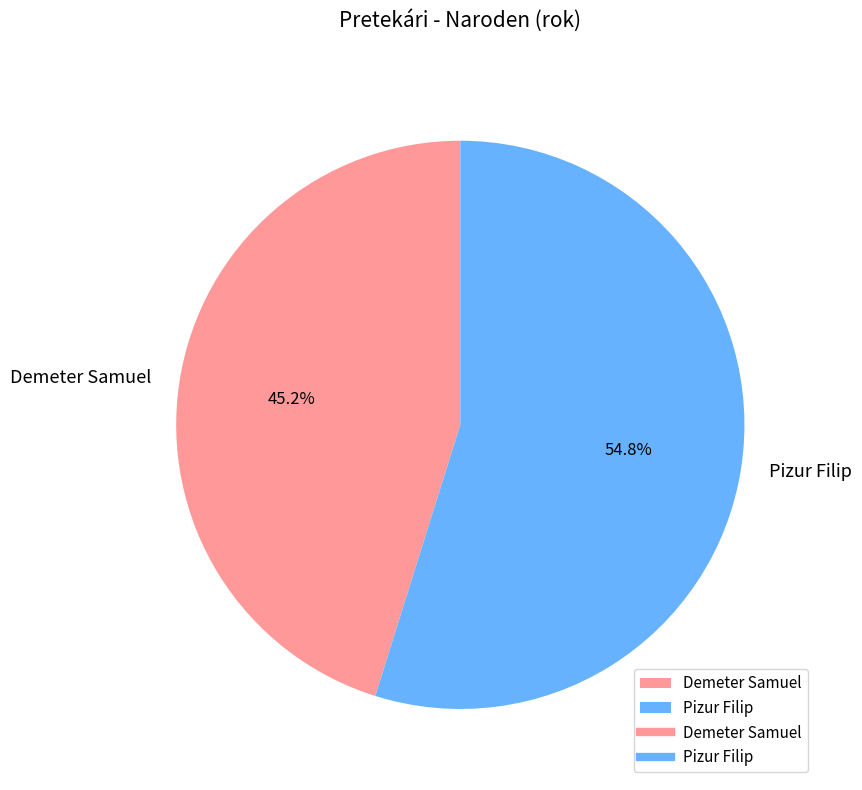

Which category has the smallest portion of the pie?

Demeter Samuel